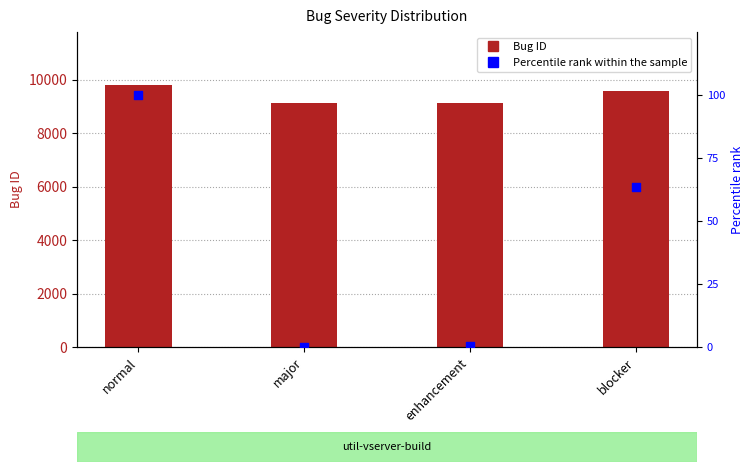

Which series contains the lowest Y value?

Percentile rank within sample